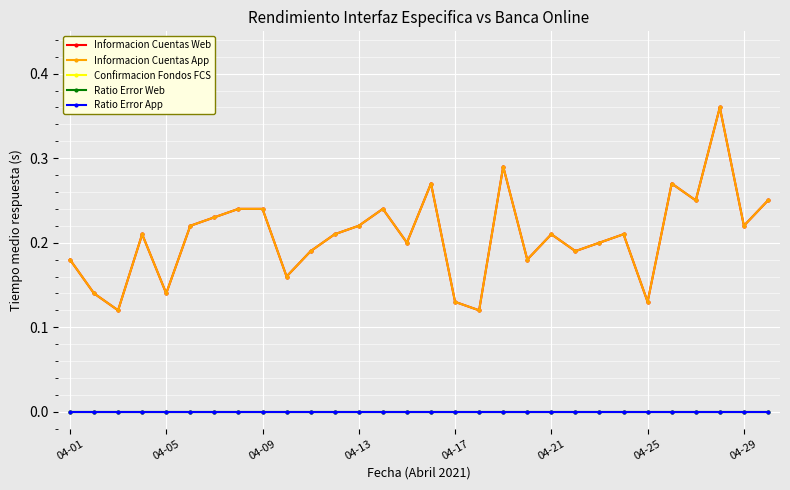

What is the difference between the maximum and minimum values in the Informacion Cuentas App series?

0.2